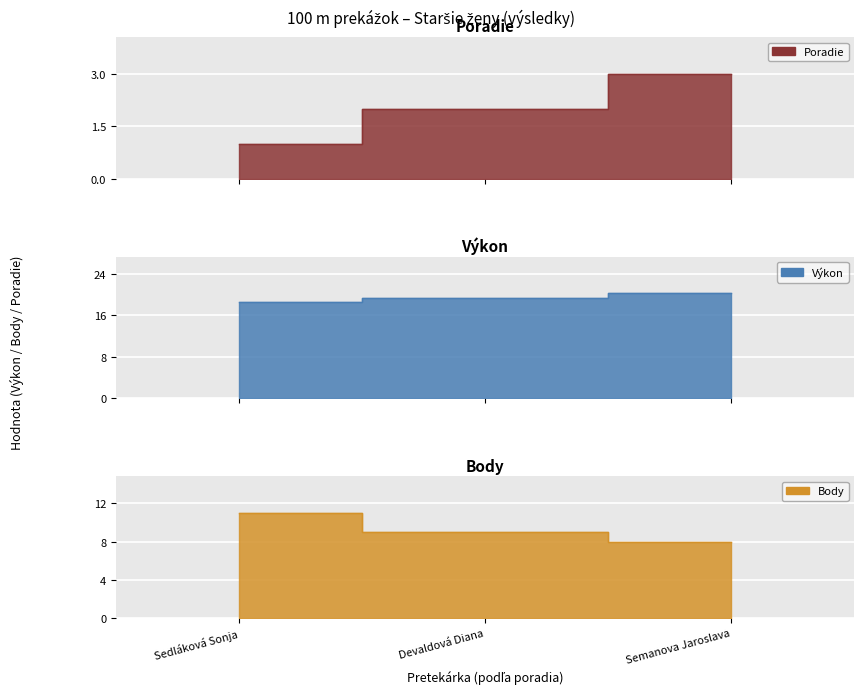

Reading left to right, transcribe all the data shown in this chart.

Poradie: 1.0	2.0	3.0
Výkon: 18.5	19.3	20.2
Body: 11.0	9.0	8.0